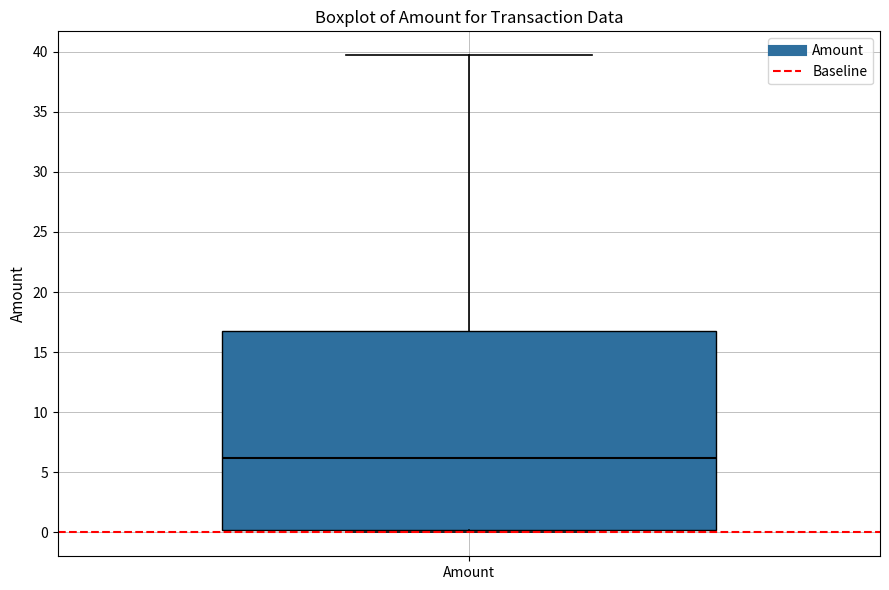

Where is the lower edge of the box for Amount on the y-axis? The values are not printed on the chart, so give them approximately, as read against the axis.

0.0